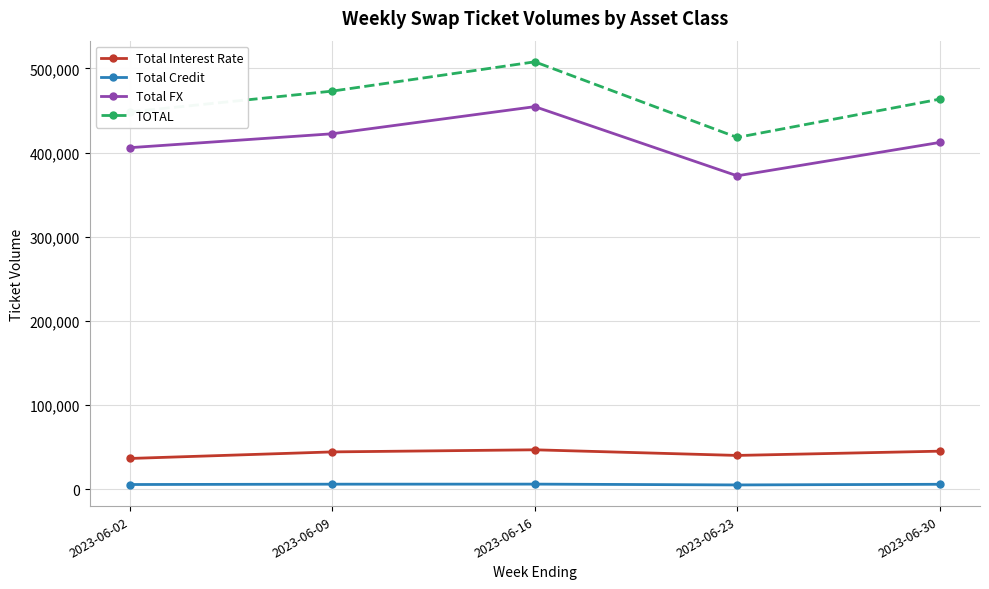

What is the total value across all series at 2023-06-30?

926944